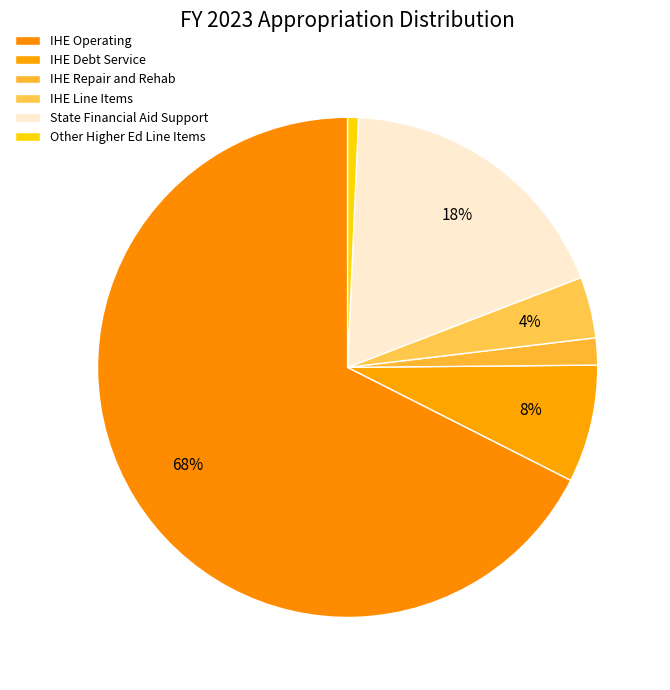

The Other Higher Ed Line Items slice represents 13% of the pie. True or false?

False